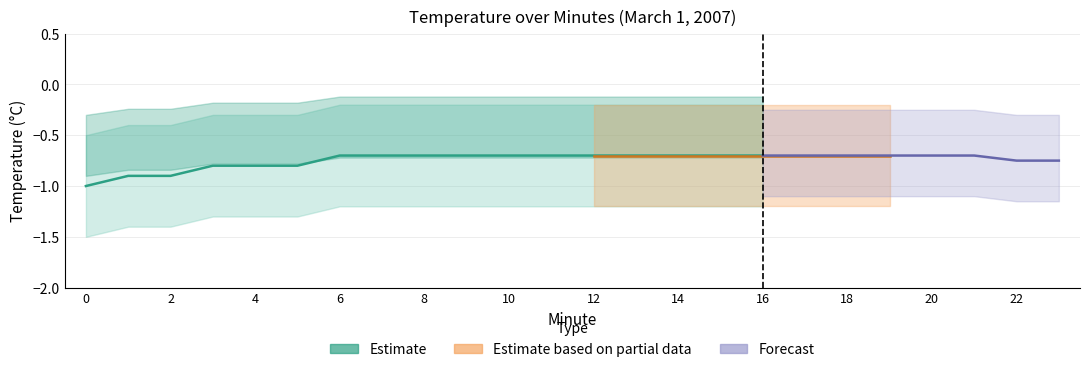

Does the chart display data point markers on the line(s)?

No